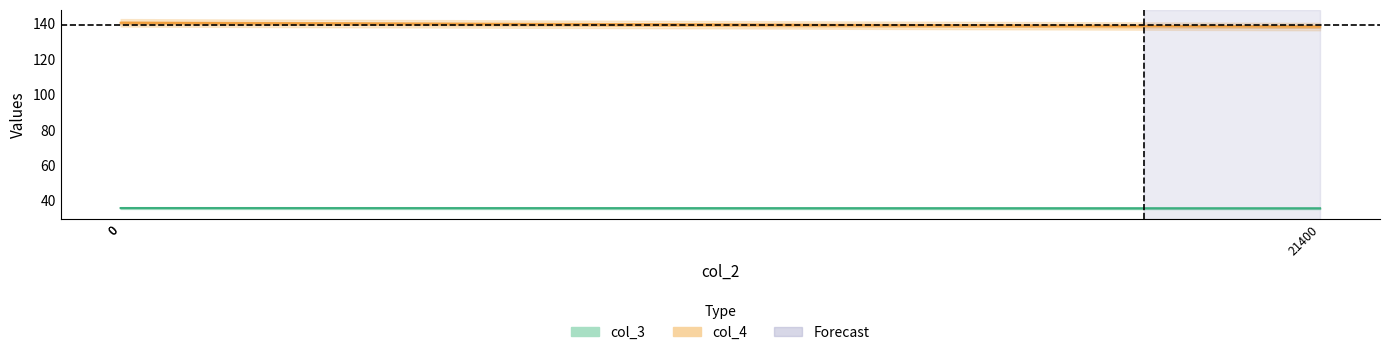

At which label does col_3 first exceed 35?

21400